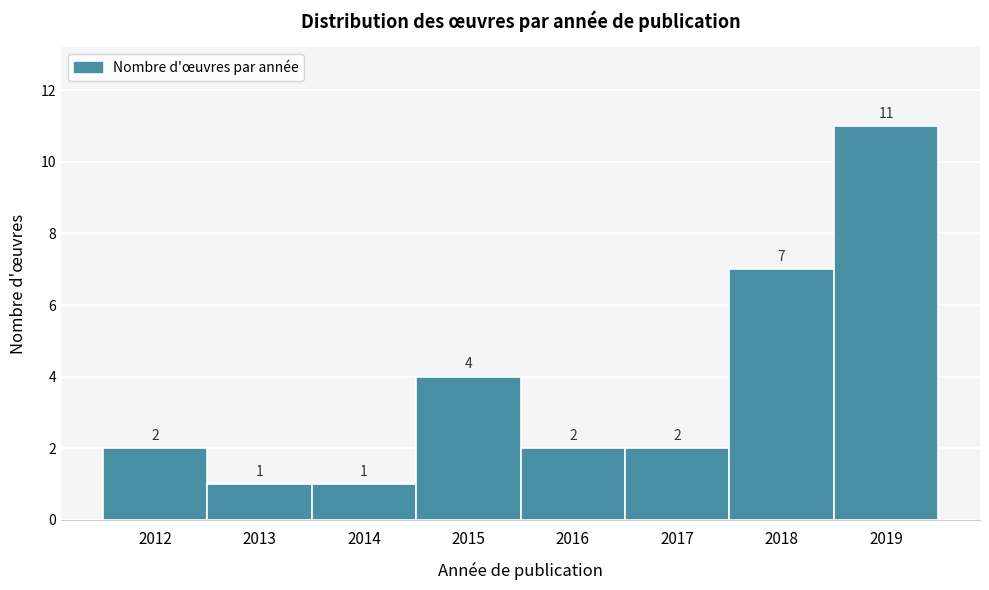

Reading left to right, list all the values displayed in this chart.

2	1	1	4	2	2	7	11